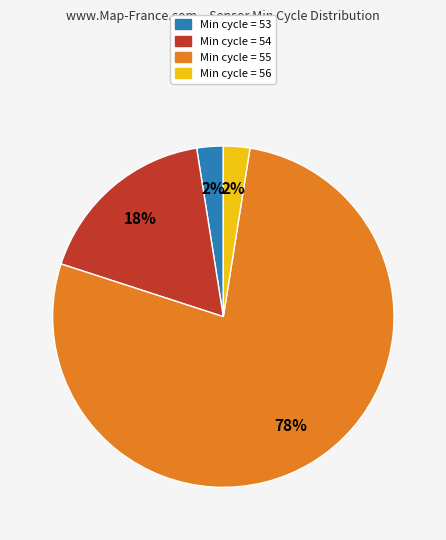

To the nearest percent, what is the average slice percentage?

25%